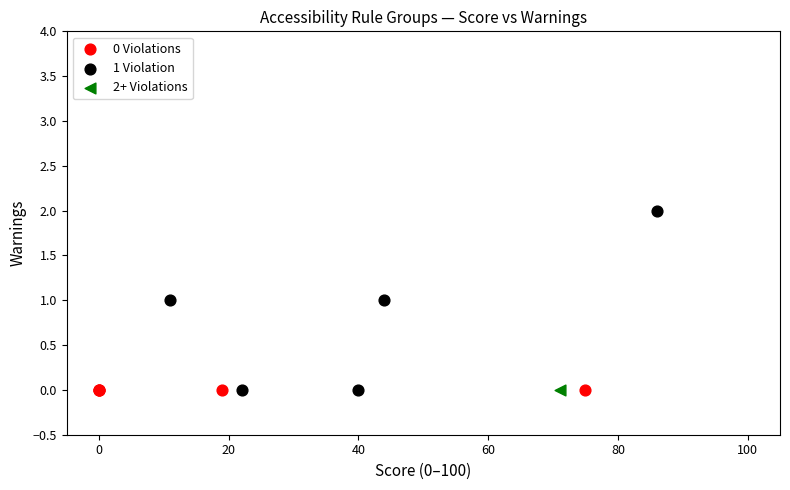

What are all the series names shown in the legend?

0 Violations, 1 Violation, 2+ Violations